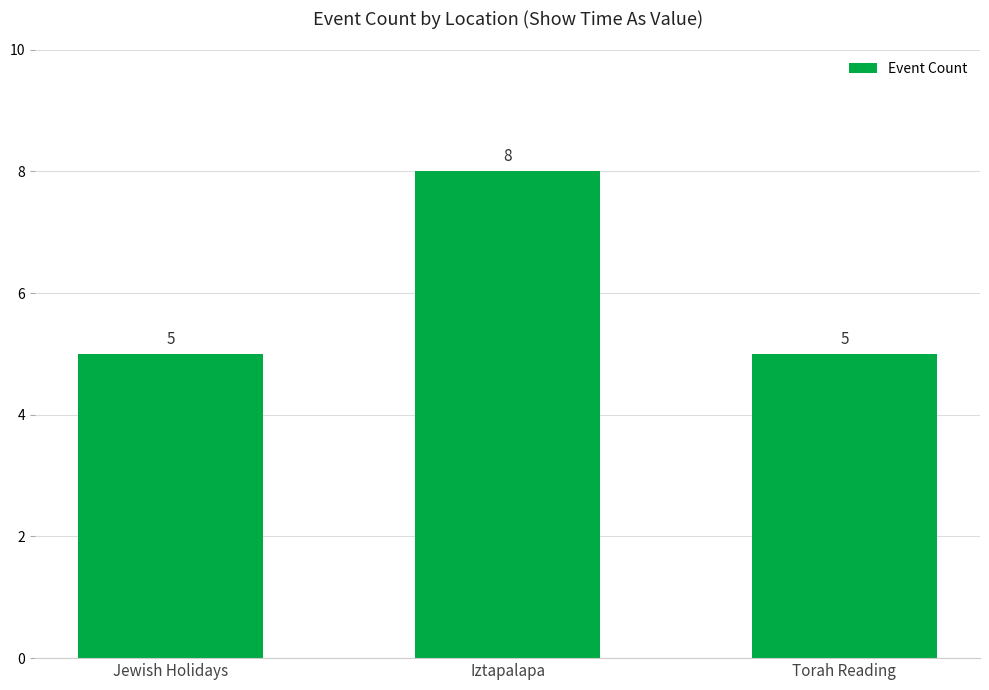

What is the change in value from Iztapalapa to Torah Reading?

-3